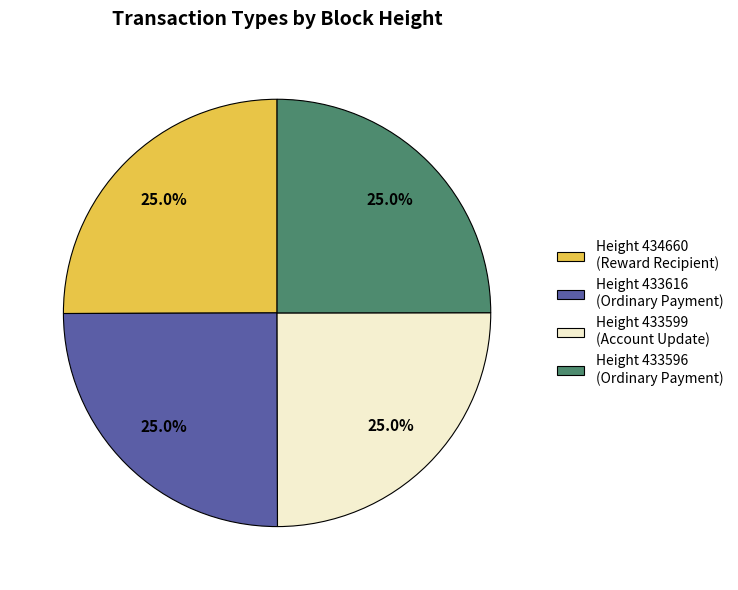

Approximately how many times larger is the value at Height 433599 (Account Update) compared to Height 433596 (Ordinary Payment)?

1.0